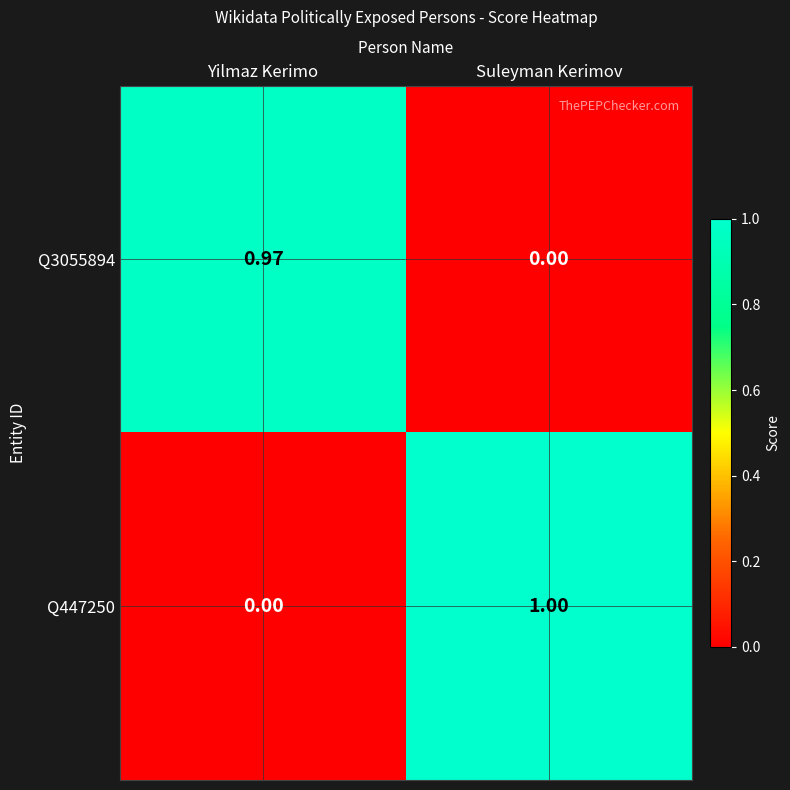

Rank the series by their maximum value, from lowest to highest.

Q3055894, Q447250